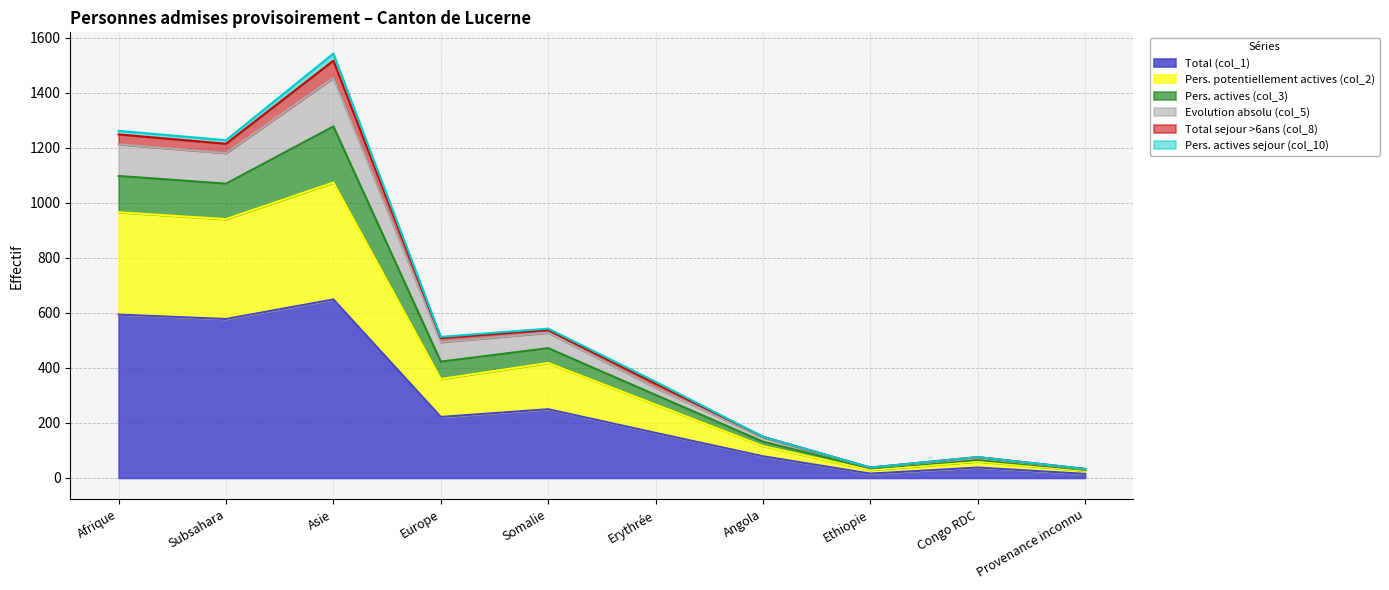

The Total (col_1) series shows 117 at Europe. True or false?

False